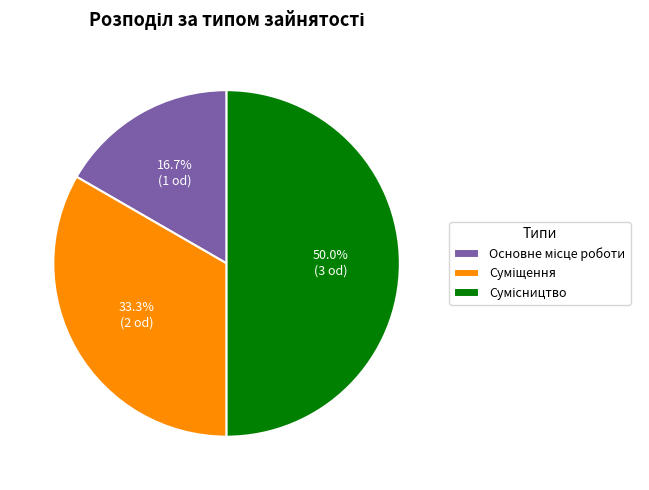

What is the smallest slice in the pie chart?

Основне місце роботи